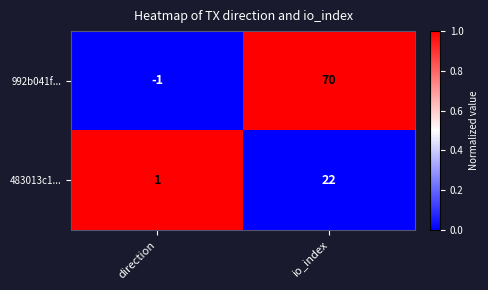

Where is 483013c1... nearest to the value 11?

direction